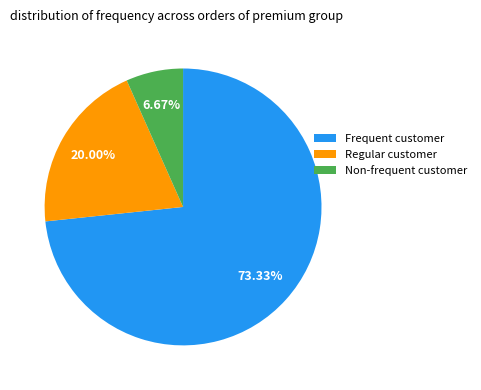

What is the largest slice in the pie chart?

Frequent customer